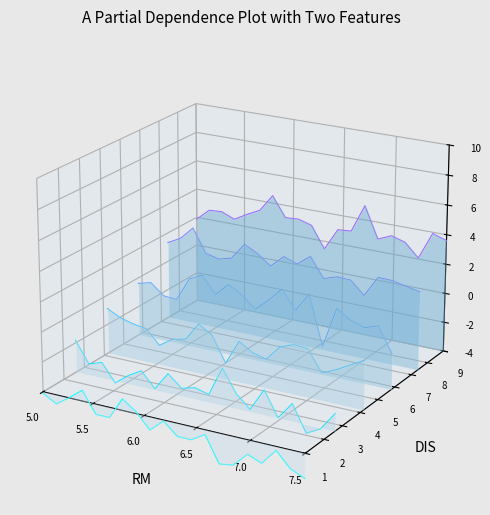

Where does the C01 series first go above 0?

5.0